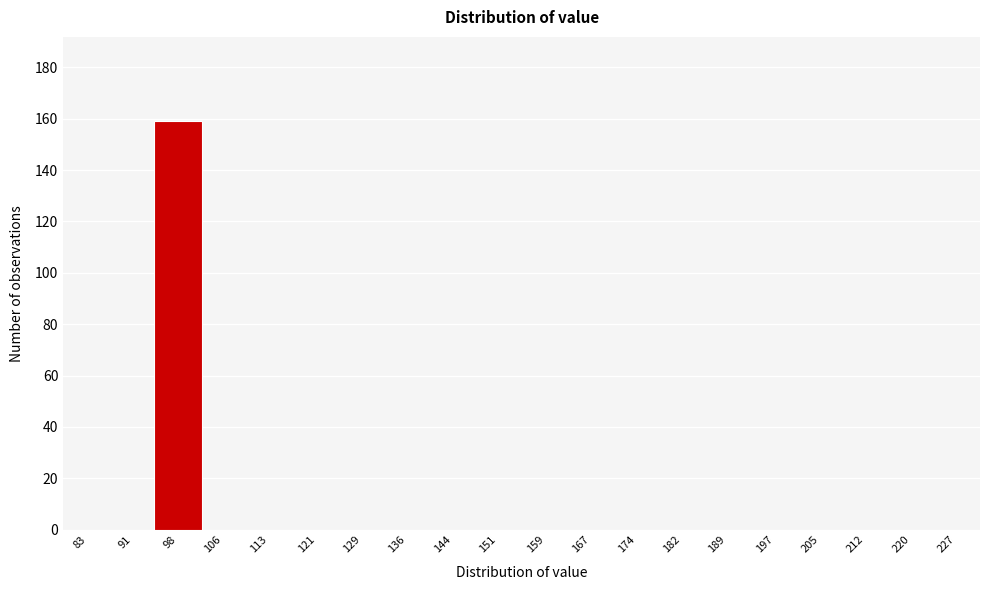

Reading left to right, transcribe all the data shown in this chart.

83=0	91=0	98=159	106=0	113=0	121=0	129=0	136=0	144=0	151=0	159=0	167=0	174=0	182=0	189=0	197=0	205=0	212=0	220=0	227=0